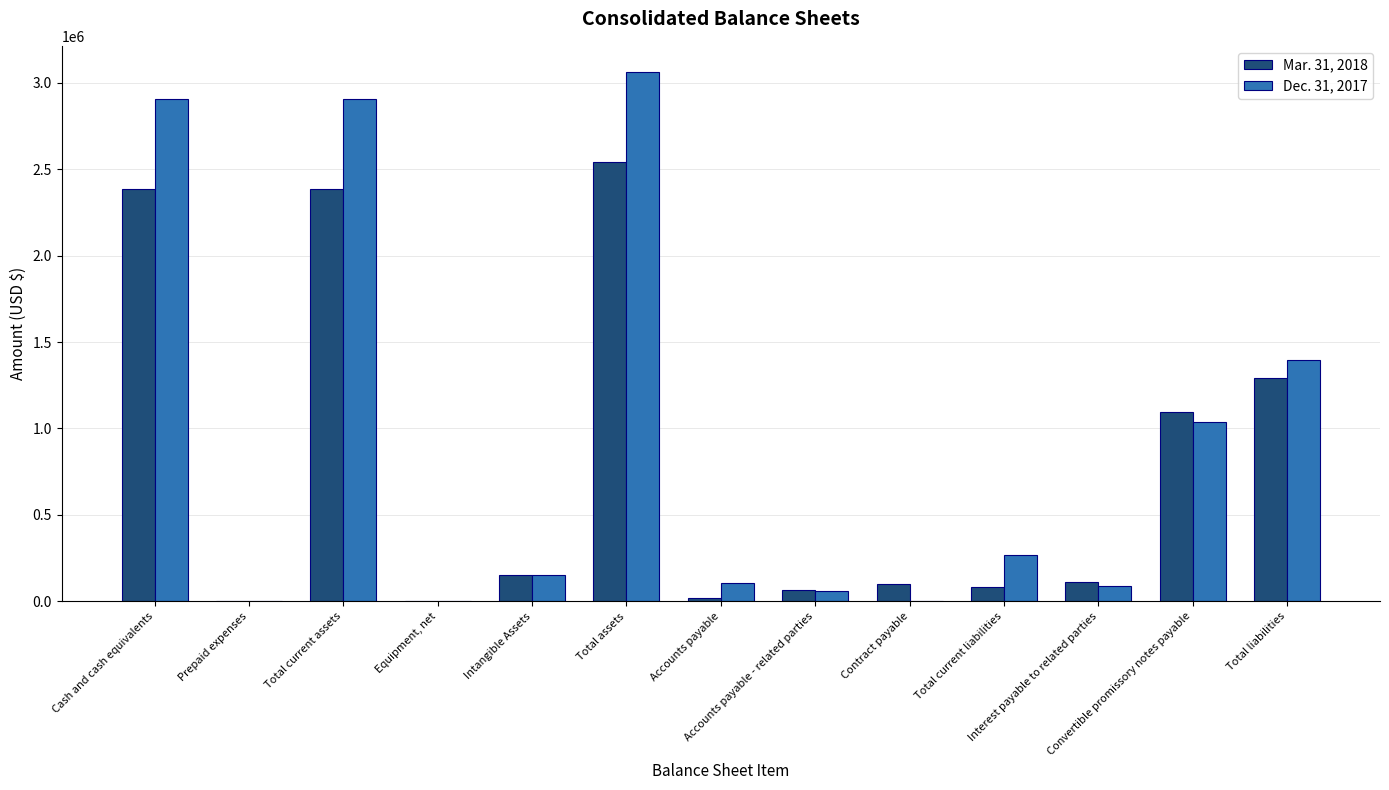

Between Equipment, net and Accounts payable - related parties, which series saw the biggest shift?

Mar. 31, 2018